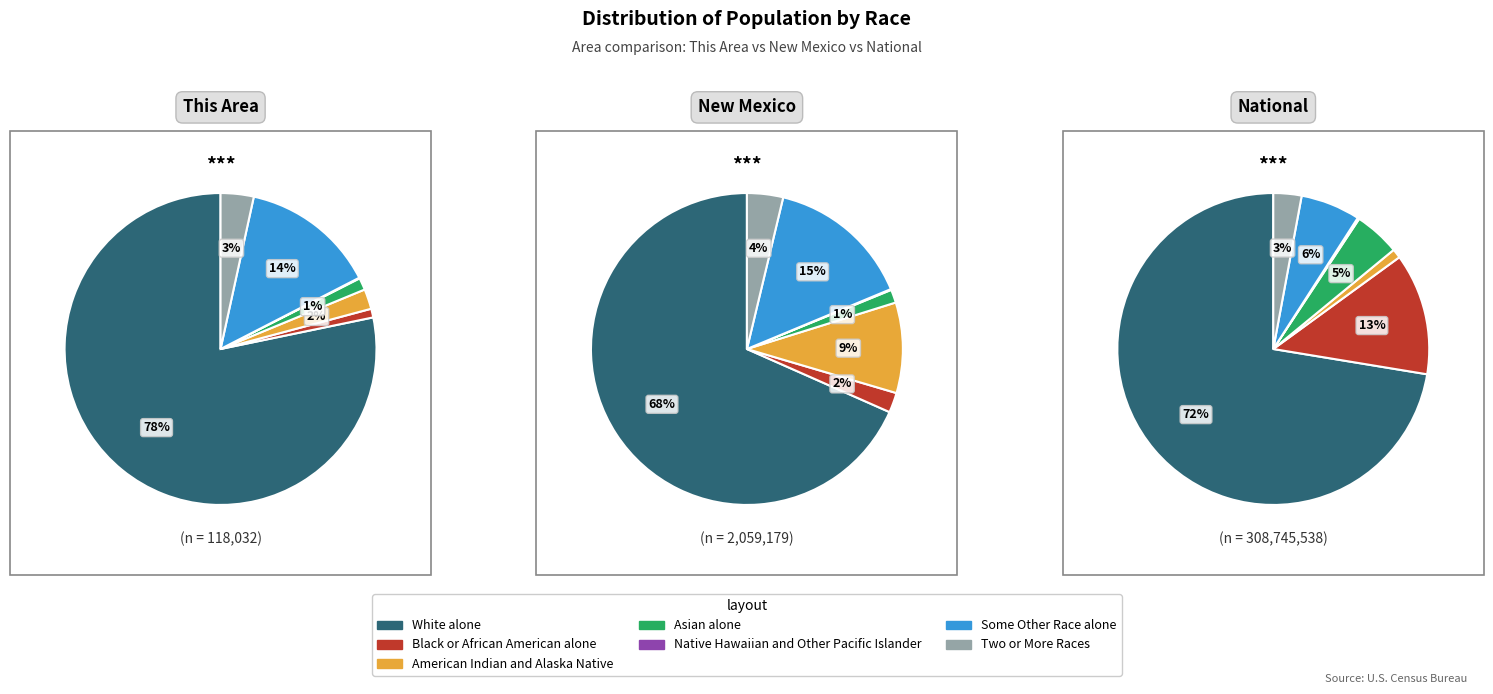

To the nearest percent, what is the difference between the largest and smallest slice percentages?

68%